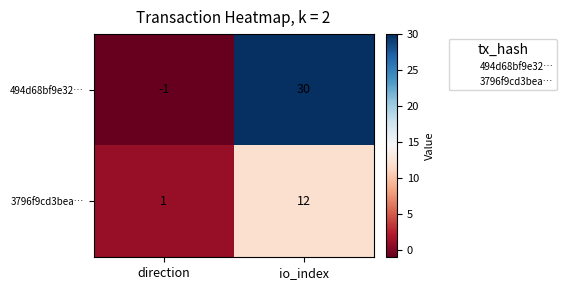

Rank the series by their average value, from lowest to highest.

3796f9cd3bea…, 494d68bf9e32…